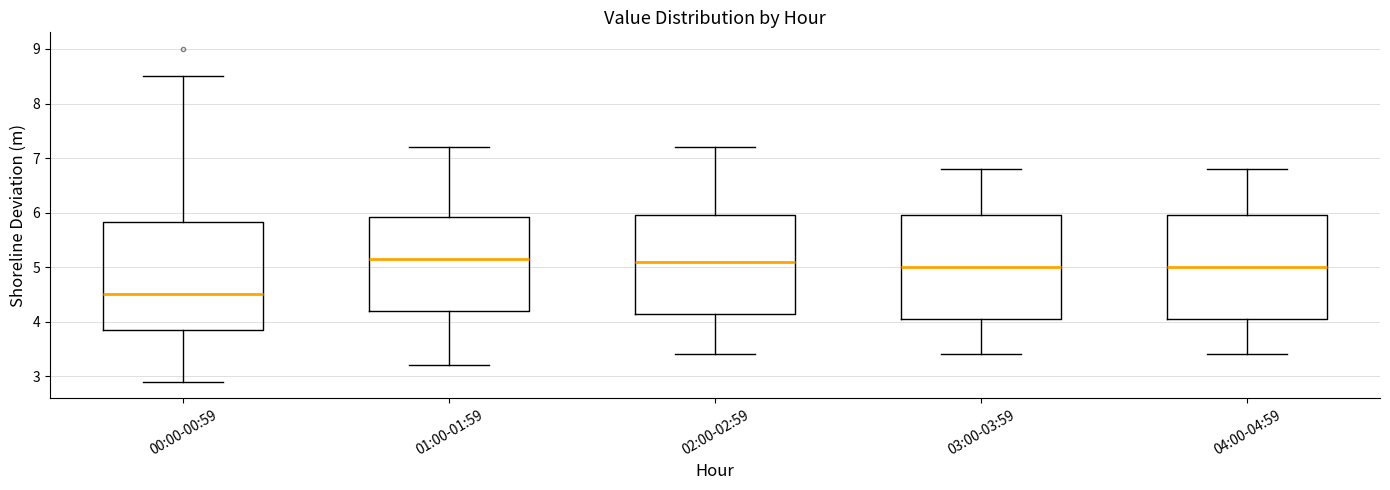

Where does the median line of the box for 02:00-02:59 sit on the y-axis? The values are not printed on the chart, so give them approximately, as read against the axis.

5.1